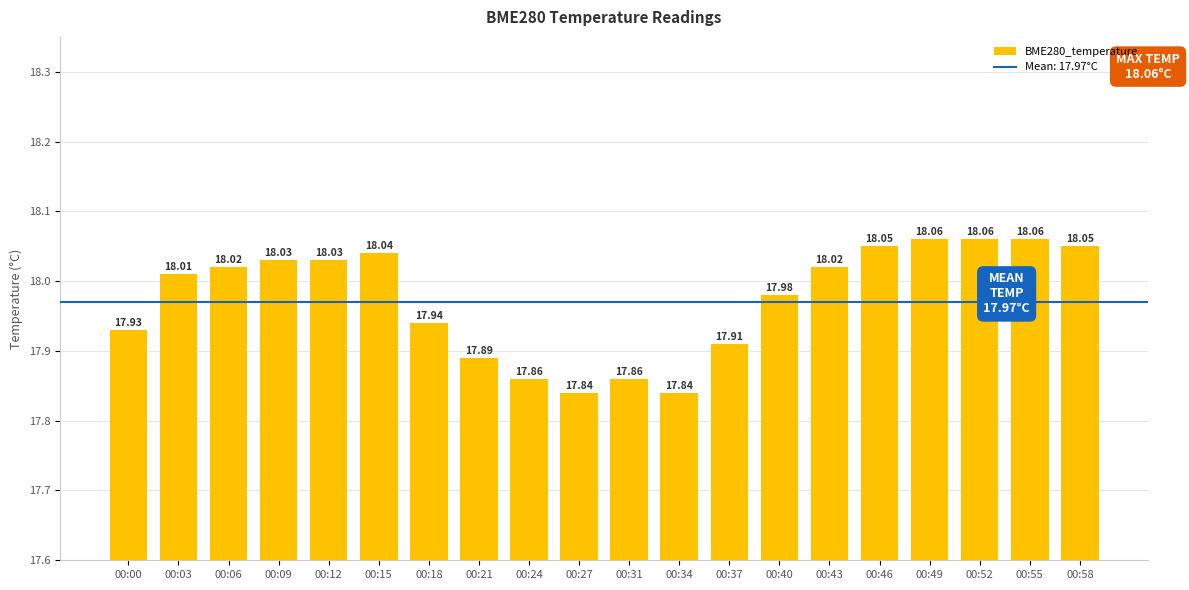

Count the number of values greater than 18.

11